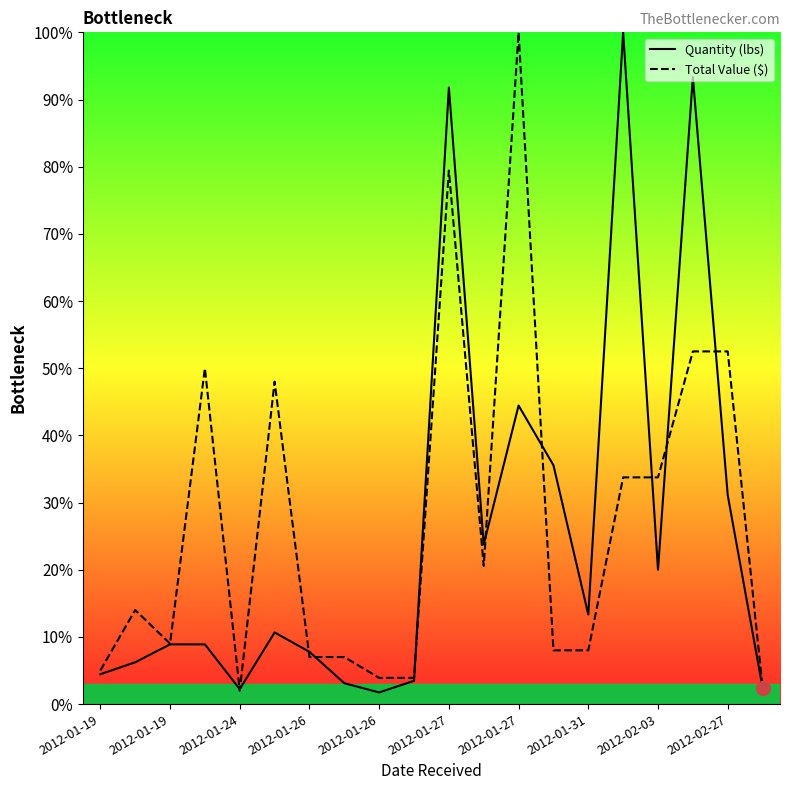

At which category is the sum across all series the highest?

2012-01-27